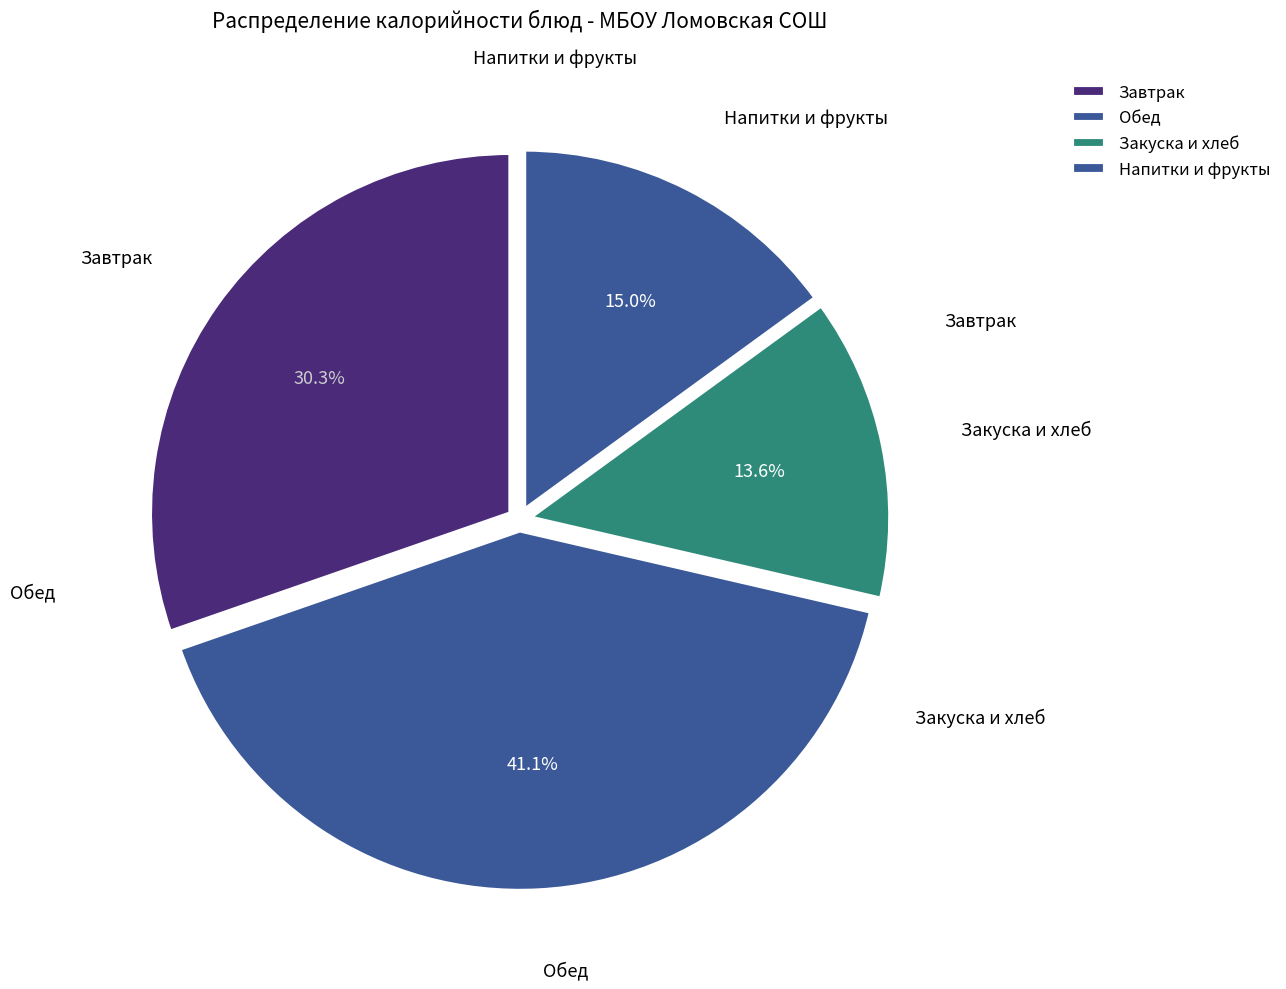

How many slices are in this pie chart?

4